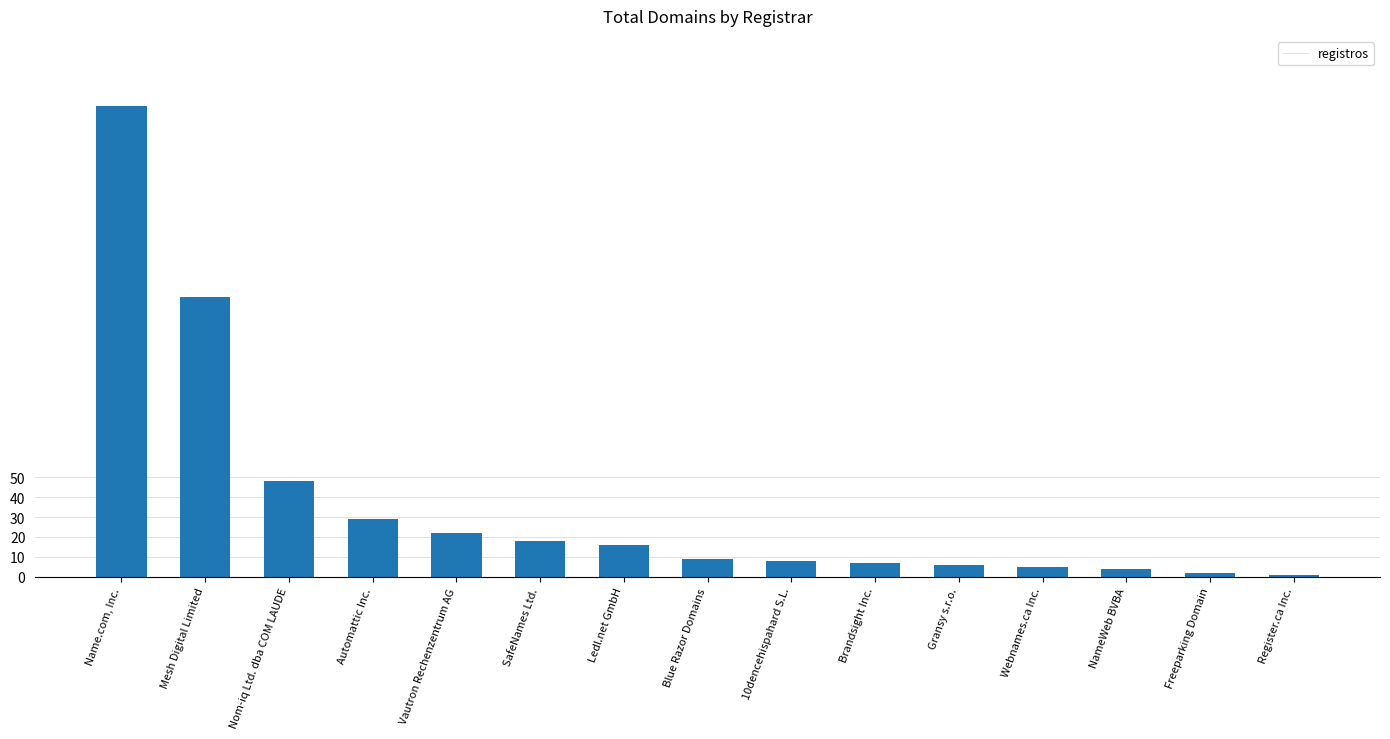

List the labels in order of value, smallest first.

Register.ca Inc., Freeparking Domain, NameWeb BVBA, Webnames.ca Inc., Gransy s.r.o., Brandsight Inc., 10dencehispahard S.L., Blue Razor Domains, Ledl.net GmbH, SafeNames Ltd., Vautron Rechenzentrum AG, Automattic Inc., Nom-iq Ltd. dba COM LAUDE, Mesh Digital Limited, Name.com, Inc.